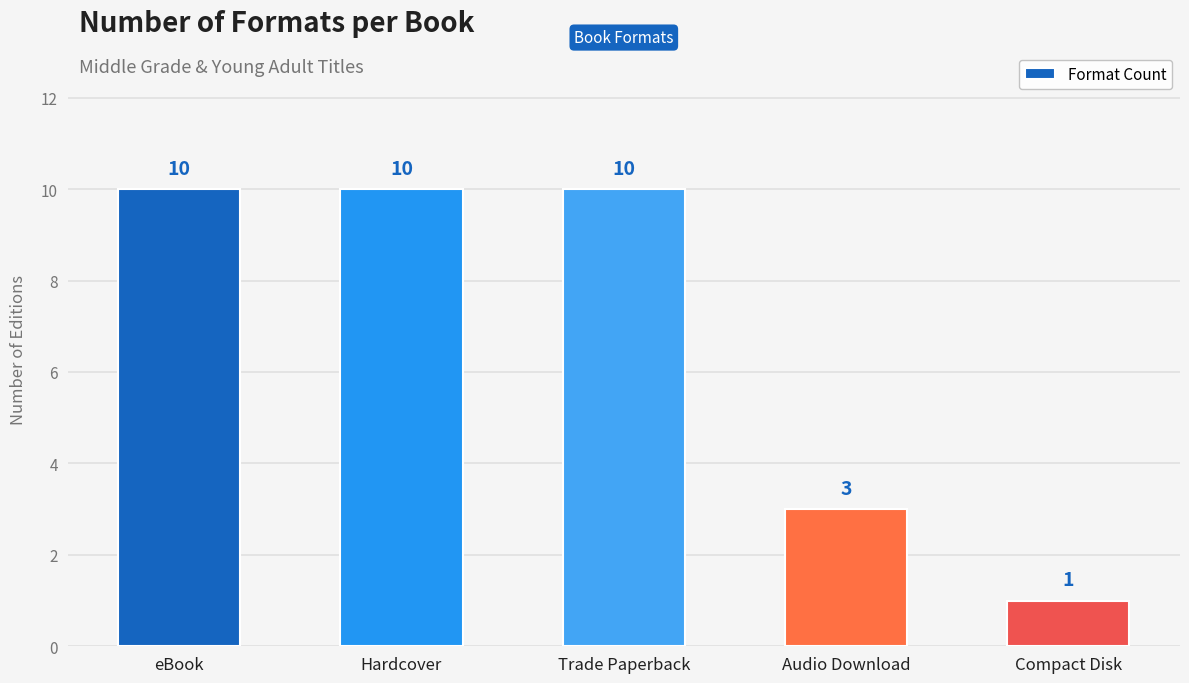

What is the label of the 1st bar from the left?

eBook